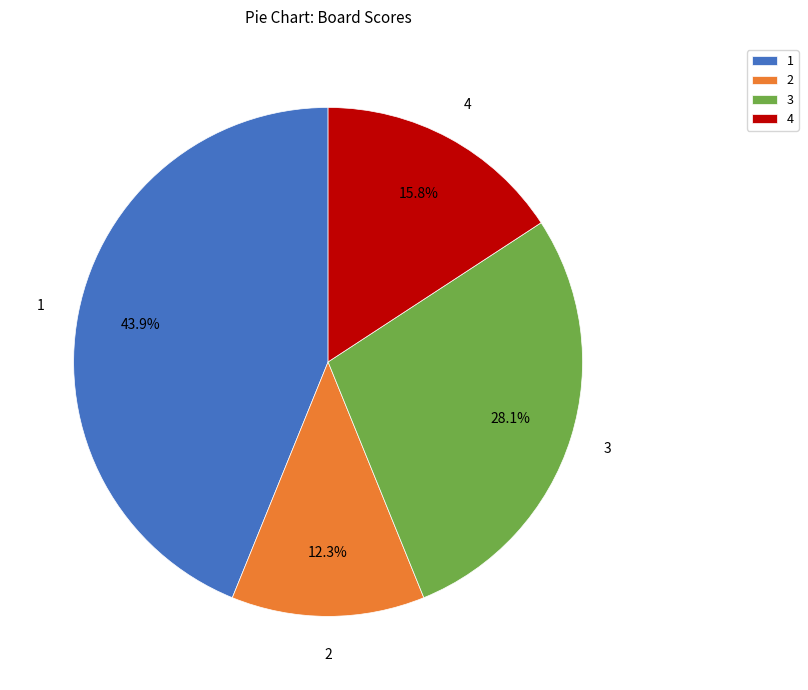

Is it true that 2 is 1% of the pie?

False